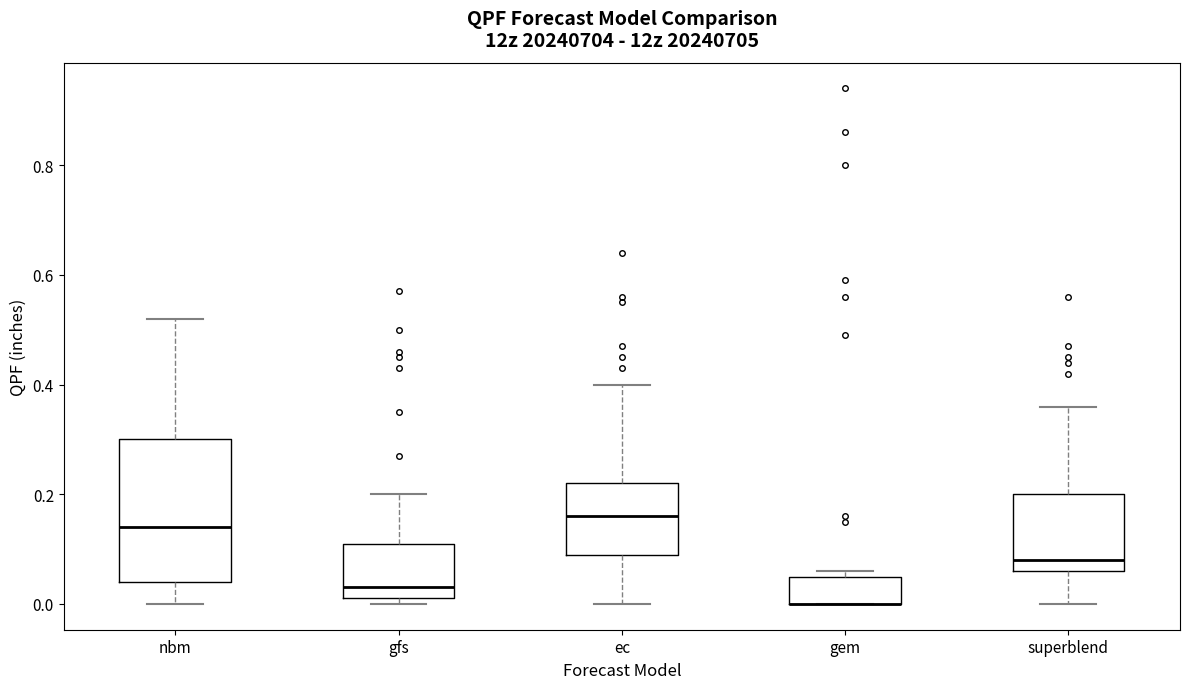

Reading left to right, read every box against the y-axis: the position of its median line, the range the box covers, and the ends of its whiskers. The values are not printed on the chart, so give them approximately, as read against the axis.

nbm: median 0.14, box 0.04 to 0.30, whiskers 0.00 to 0.52
gfs: median 0.04, box 0.02 to 0.12, whiskers 0.00 to 0.20
ec: median 0.16, box 0.10 to 0.22, whiskers 0.00 to 0.40
gem: median 0.00 (drawn on the box's lower edge), box 0.00 to 0.06, whiskers 0.00 to 0.06 (just above the box's upper edge)
superblend: median 0.08, box 0.06 to 0.20, whiskers 0.00 to 0.36